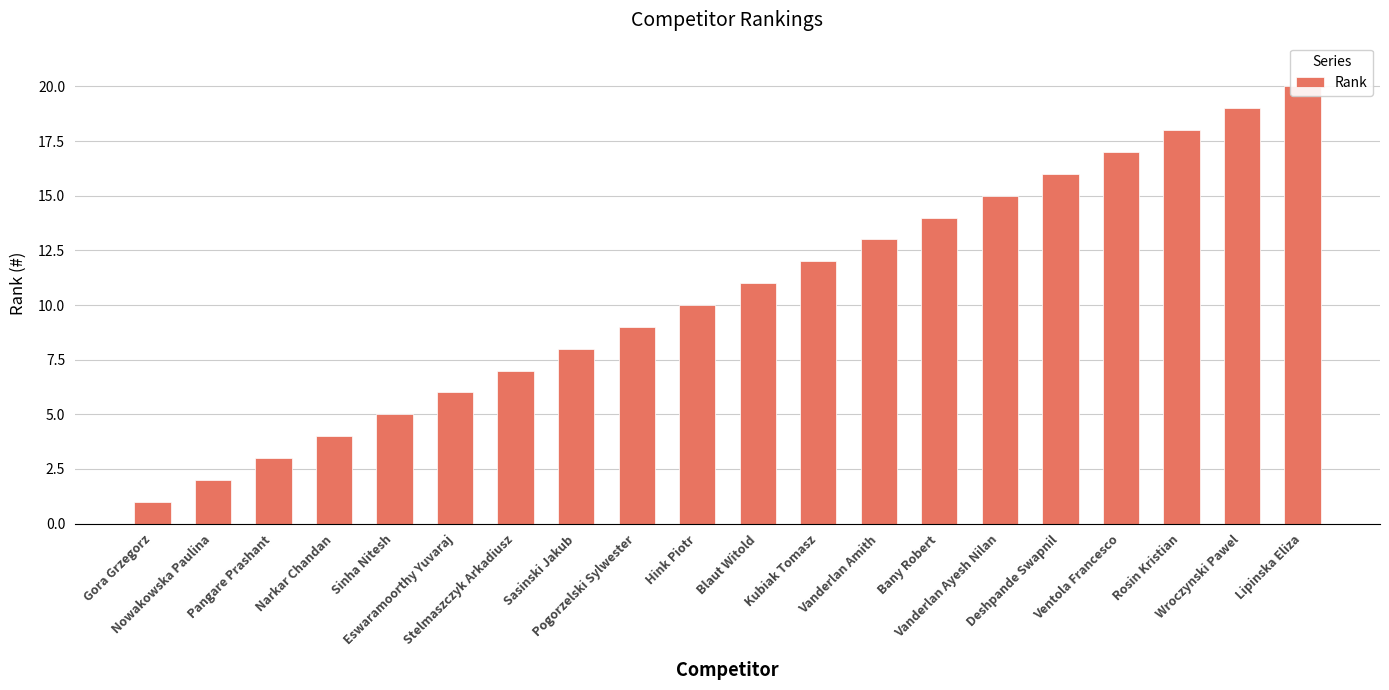

The value at Sinha Nitesh is 7. True or false?

False